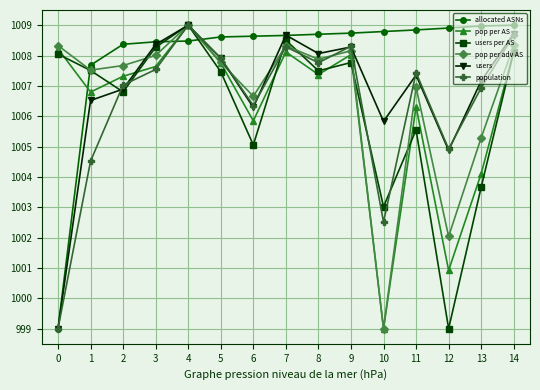

Is this an area chart (filled region under the line)?

No